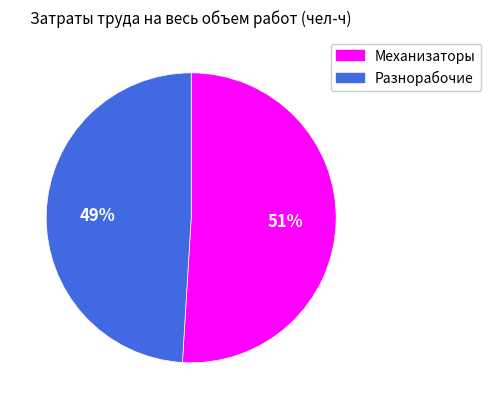

To the nearest percent, what is the average slice percentage?

50%